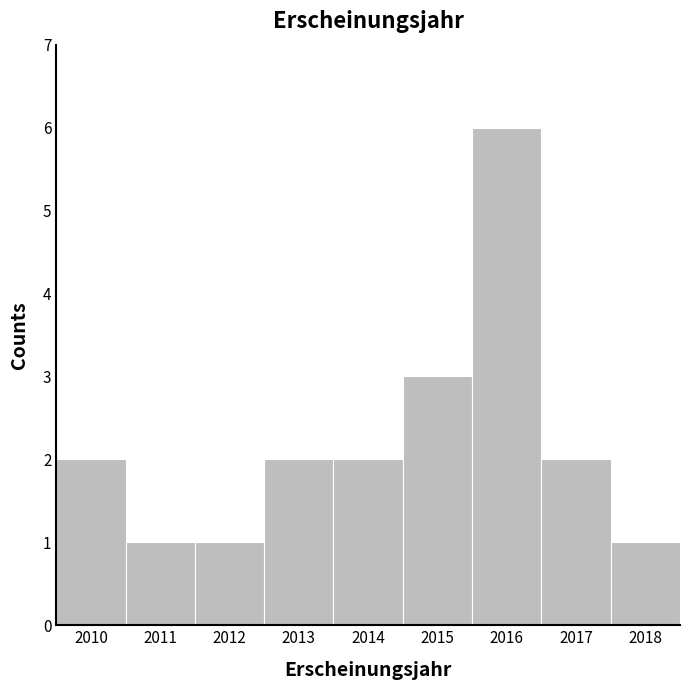

How tall is the bar that spans 2009.5 to 2010.5 on the x-axis? The values are not printed on the chart, so give them approximately, as read against the axis.

2